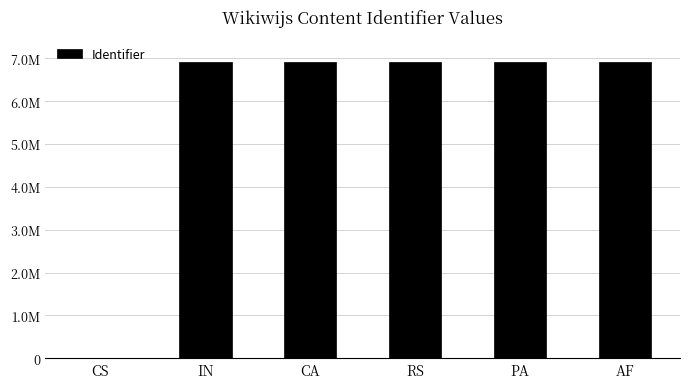

The value at IN is 6924041. True or false?

True